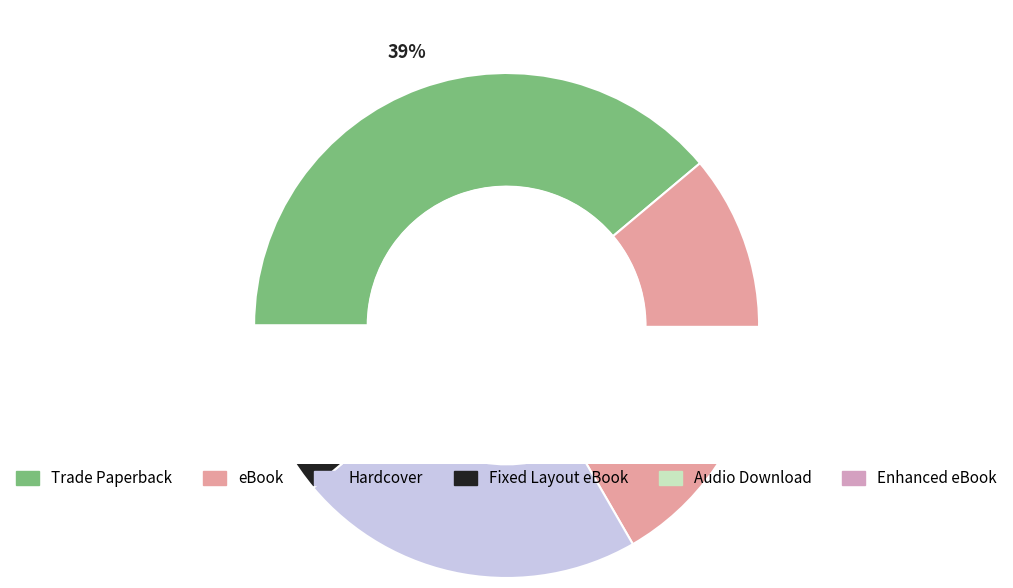

Count the number of slices in the pie.

6